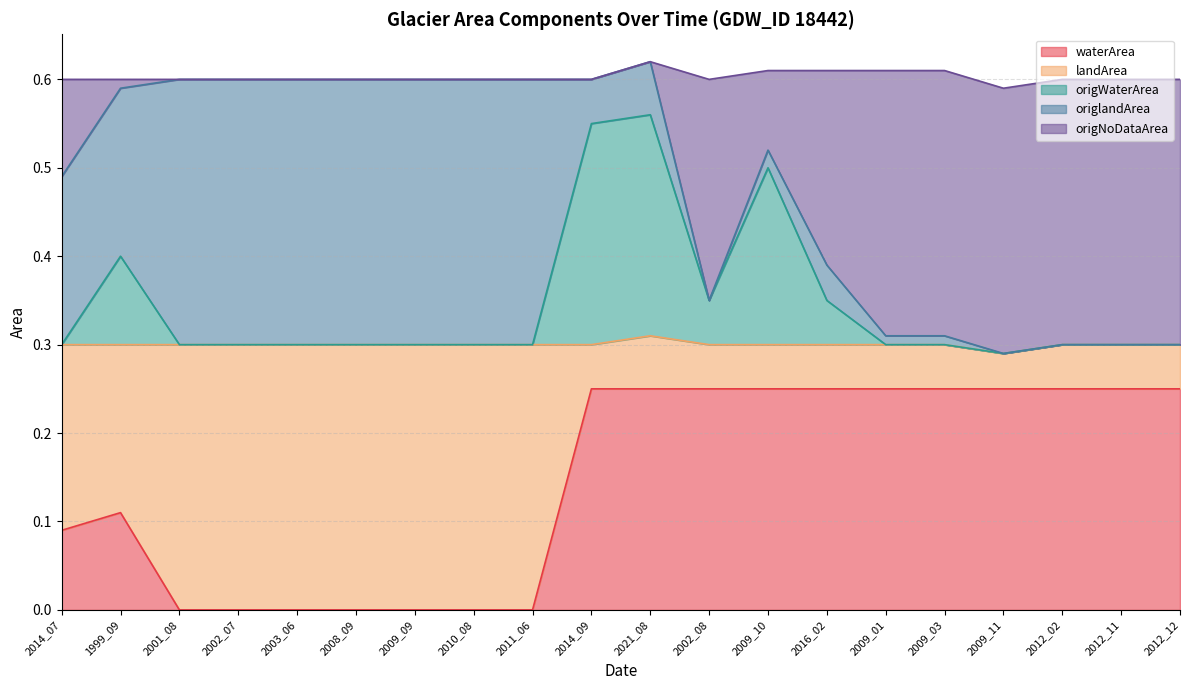

What is the minimum value for origWaterArea?

0.3